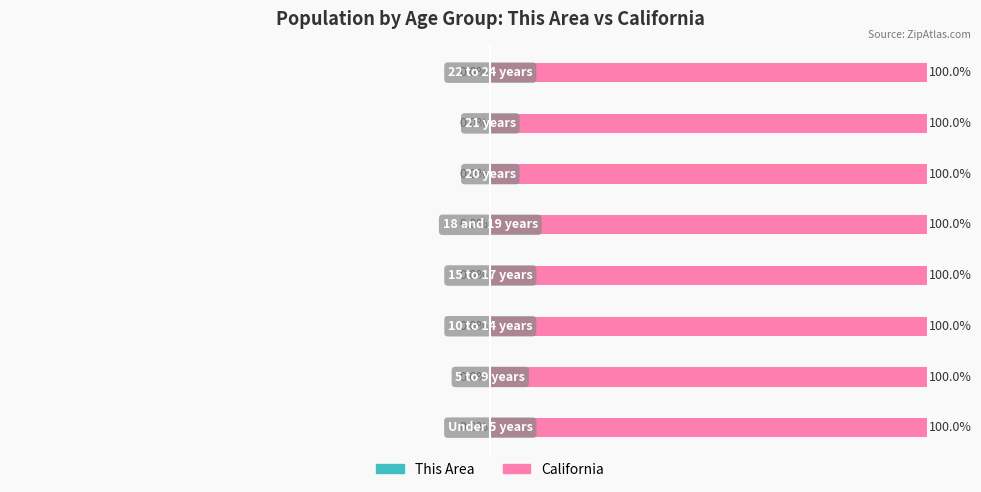

What is the spread (max minus min) of values at 1?

100.0